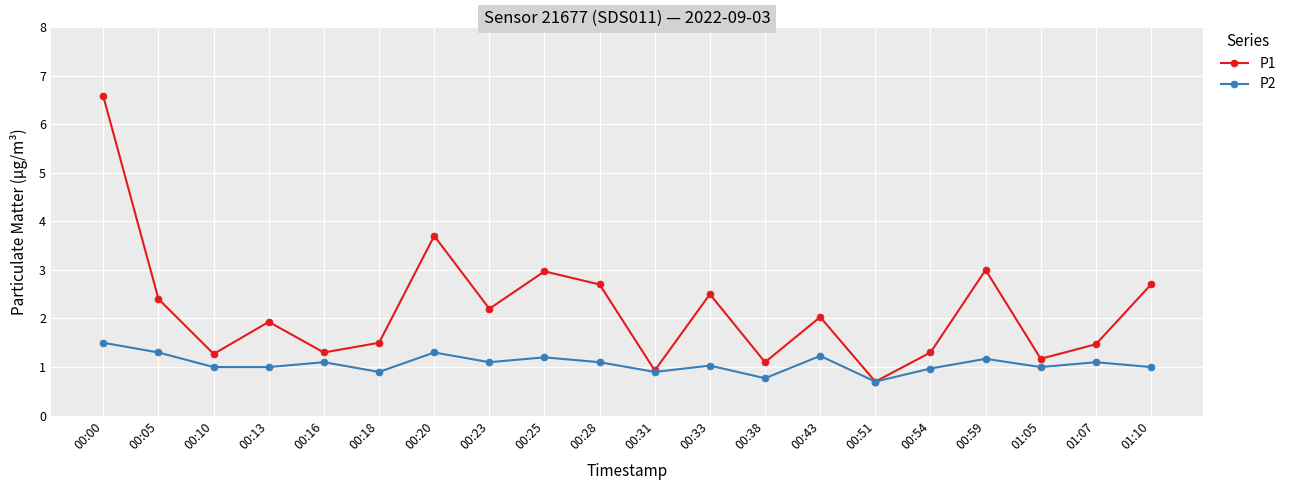

The value of P2 at 00:51 is 1.0. True or false?

False